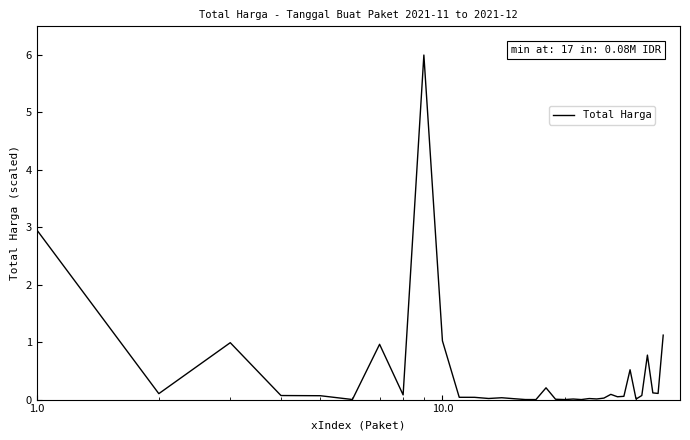

How many lines are shown in the chart?

1